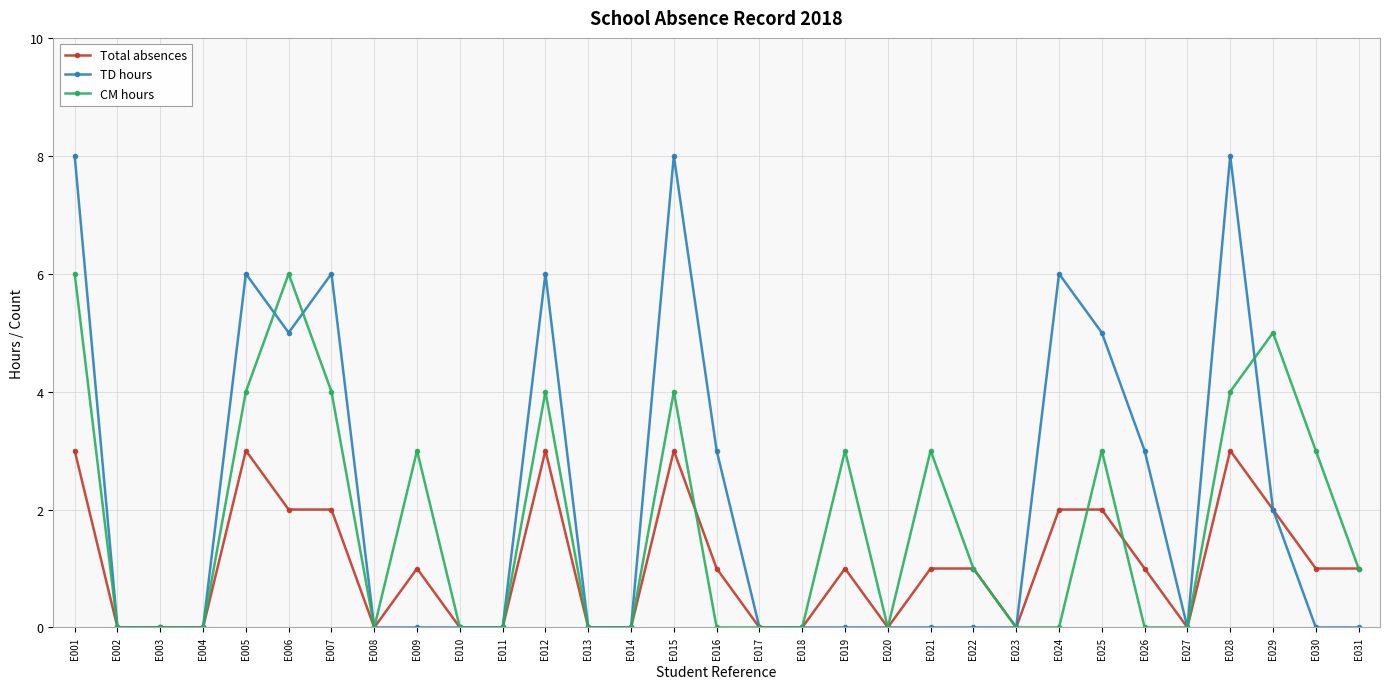

Is it true that Total absences equals 1 at E009?

True